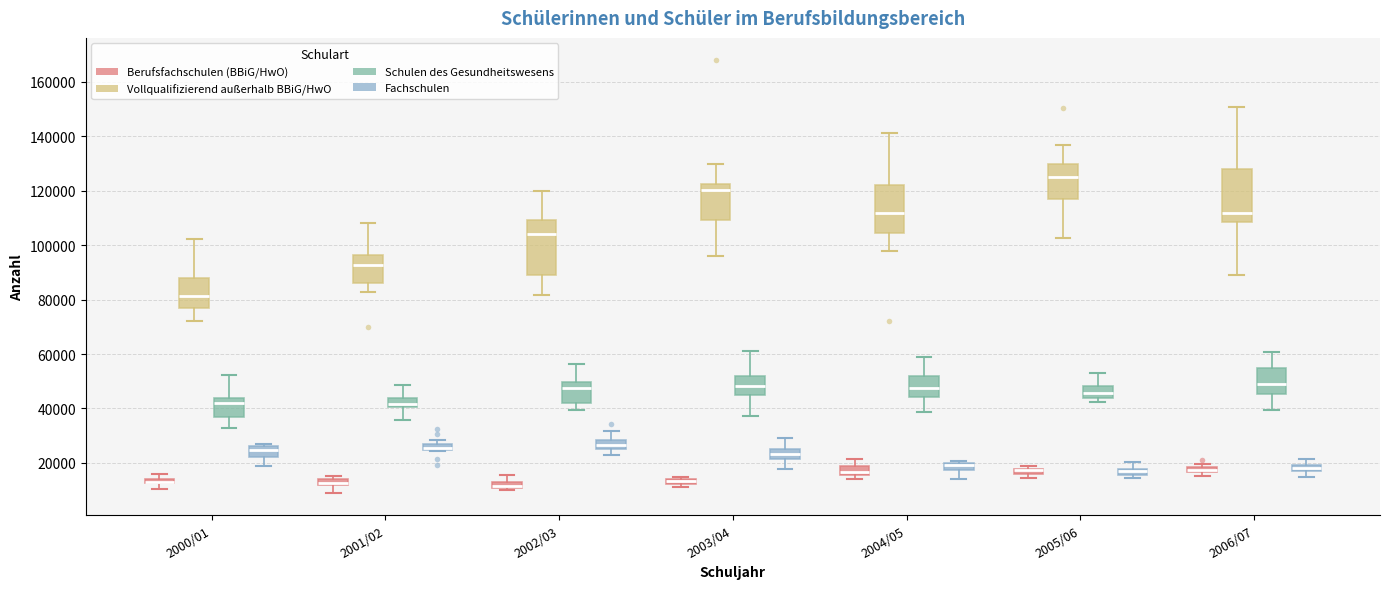

Where is the upper edge of the box for 2005/06 (Fachschulen) on the y-axis? The values are not printed on the chart, so give them approximately, as read against the axis.

18000